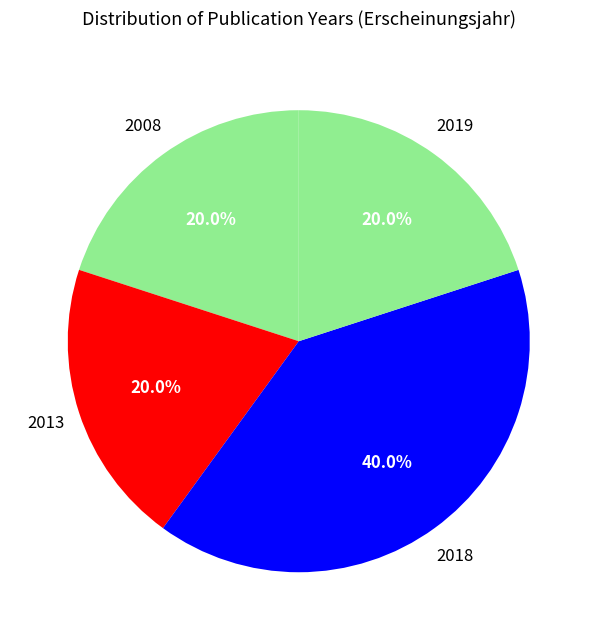

How many segments does this pie chart have?

4